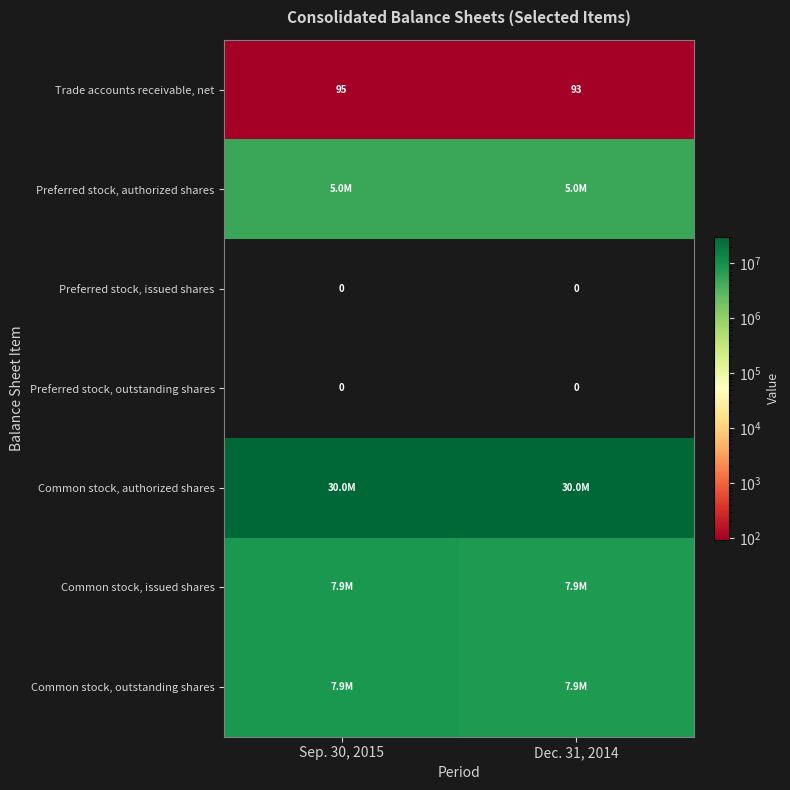

True or false: Trade accounts receivable, net has a value of 27 at Dec. 31, 2014.

False